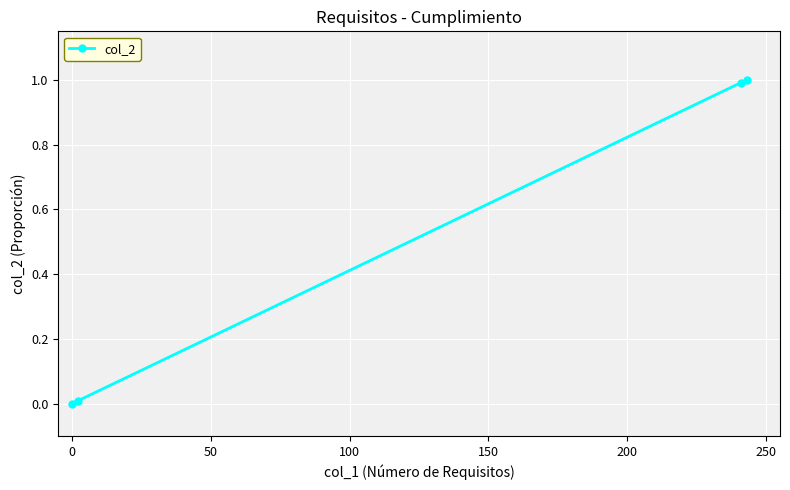

What is the maximum value shown in the chart?

1.0